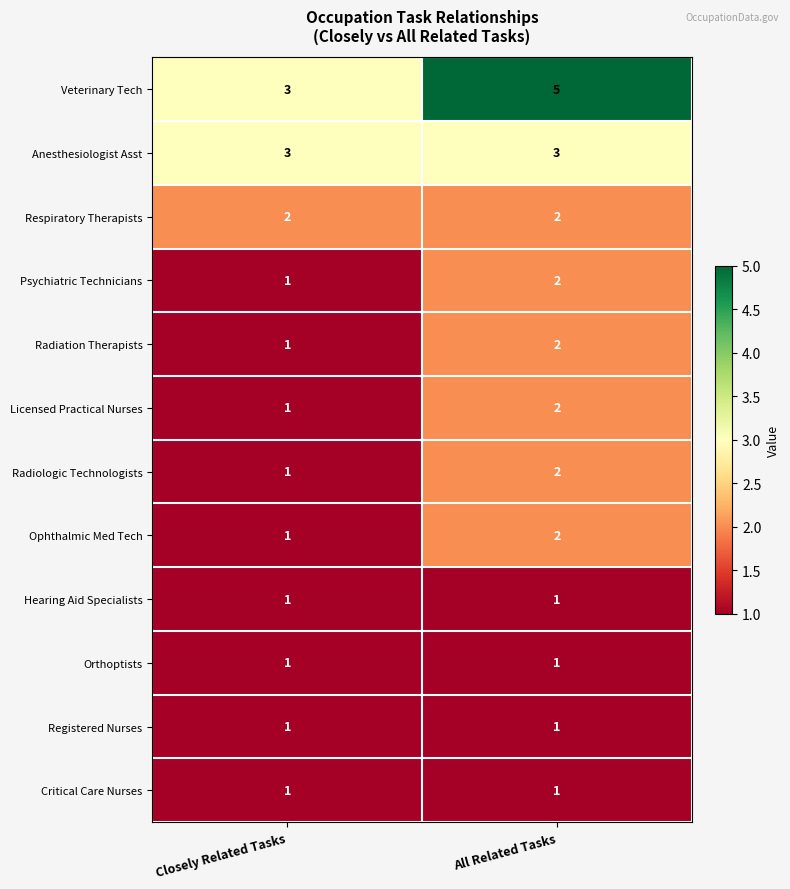

Reading left to right, list all the values displayed in this chart.

Veterinary Tech: Closely Related Tasks=3	All Related Tasks=5
Anesthesiologist Asst: Closely Related Tasks=3	All Related Tasks=3
Respiratory Therapists: Closely Related Tasks=2	All Related Tasks=2
Psychiatric Technicians: Closely Related Tasks=1	All Related Tasks=2
Radiation Therapists: Closely Related Tasks=1	All Related Tasks=2
Licensed Practical Nurses: Closely Related Tasks=1	All Related Tasks=2
Radiologic Technologists: Closely Related Tasks=1	All Related Tasks=2
Ophthalmic Med Tech: Closely Related Tasks=1	All Related Tasks=2
Hearing Aid Specialists: Closely Related Tasks=1	All Related Tasks=1
Orthoptists: Closely Related Tasks=1	All Related Tasks=1
Registered Nurses: Closely Related Tasks=1	All Related Tasks=1
Critical Care Nurses: Closely Related Tasks=1	All Related Tasks=1